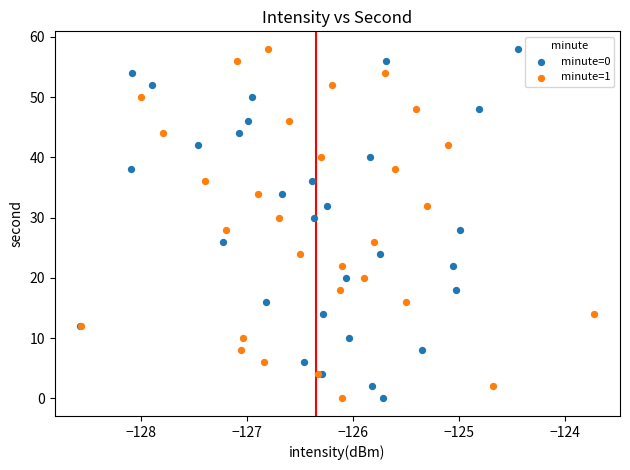

What are all the series names shown in the legend?

minute=0, minute=1